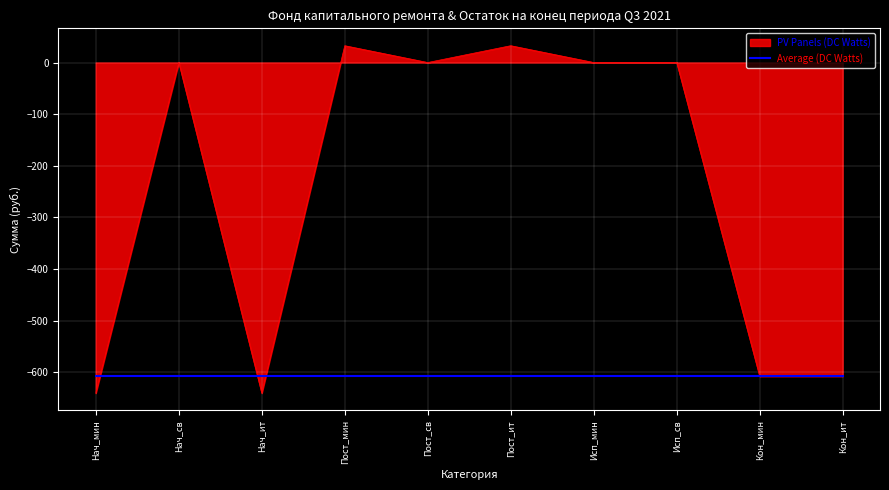

Which series has the largest total across all categories?

PV Panels (DC Watts)